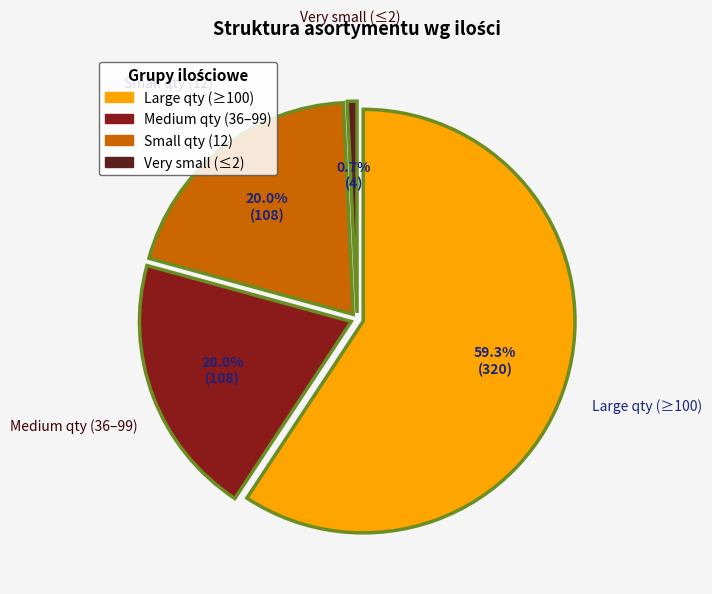

Is it true that KLEJ UNIWERSALNY BIAŁY ORABOND BLANC is 1% of the pie?

False